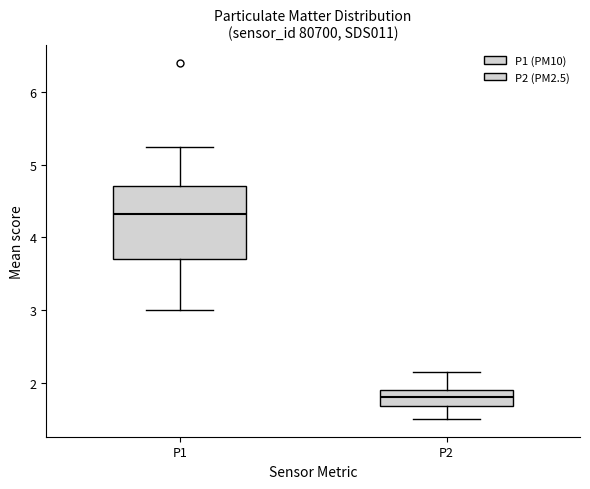

Where does the lower whisker of the box for P1 end on the y-axis? The values are not printed on the chart, so give them approximately, as read against the axis.

3.0